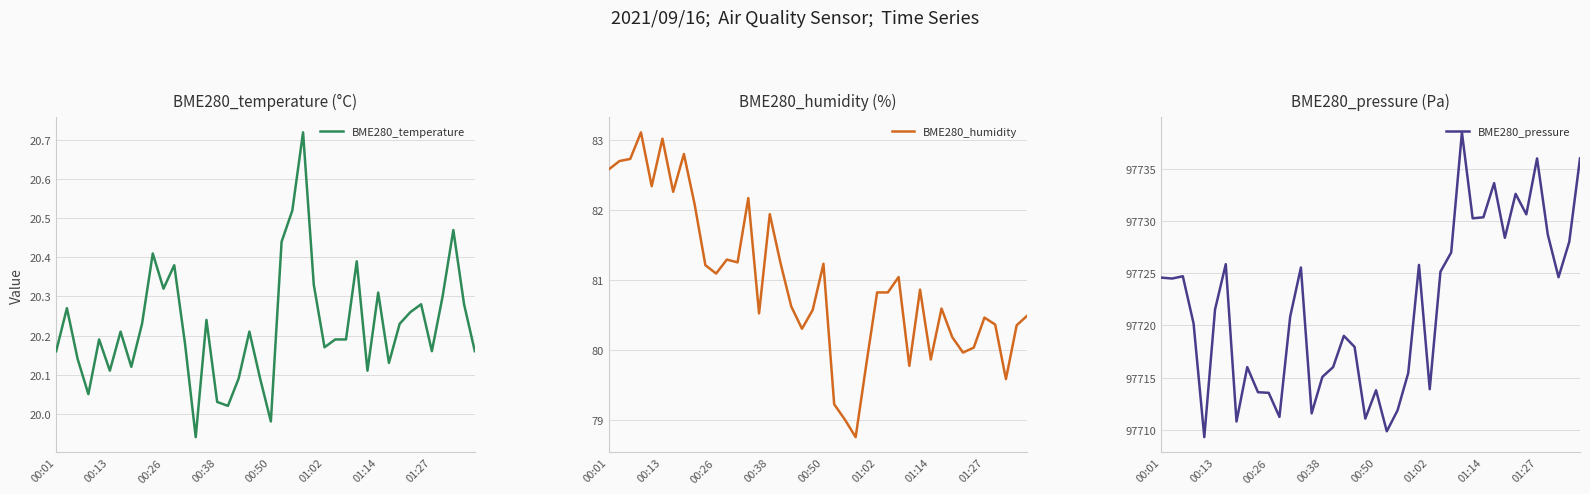

What is the total value across all series at 28?

97838.7